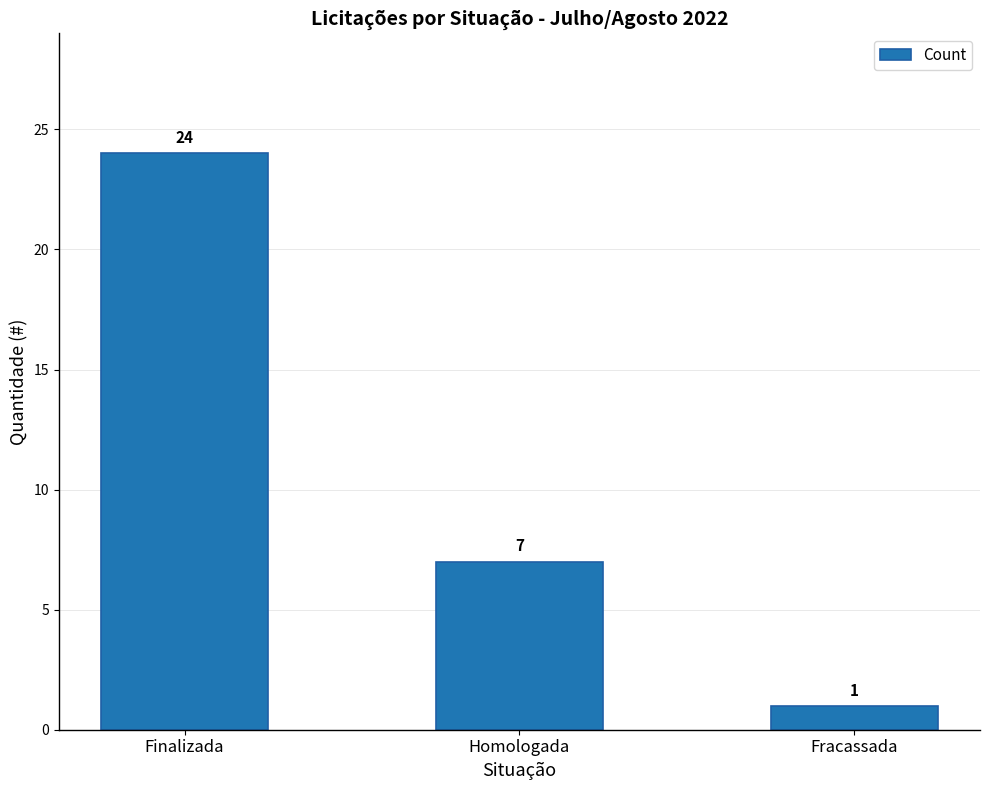

The chart shows a value of 10 at Homologada. True or false?

False